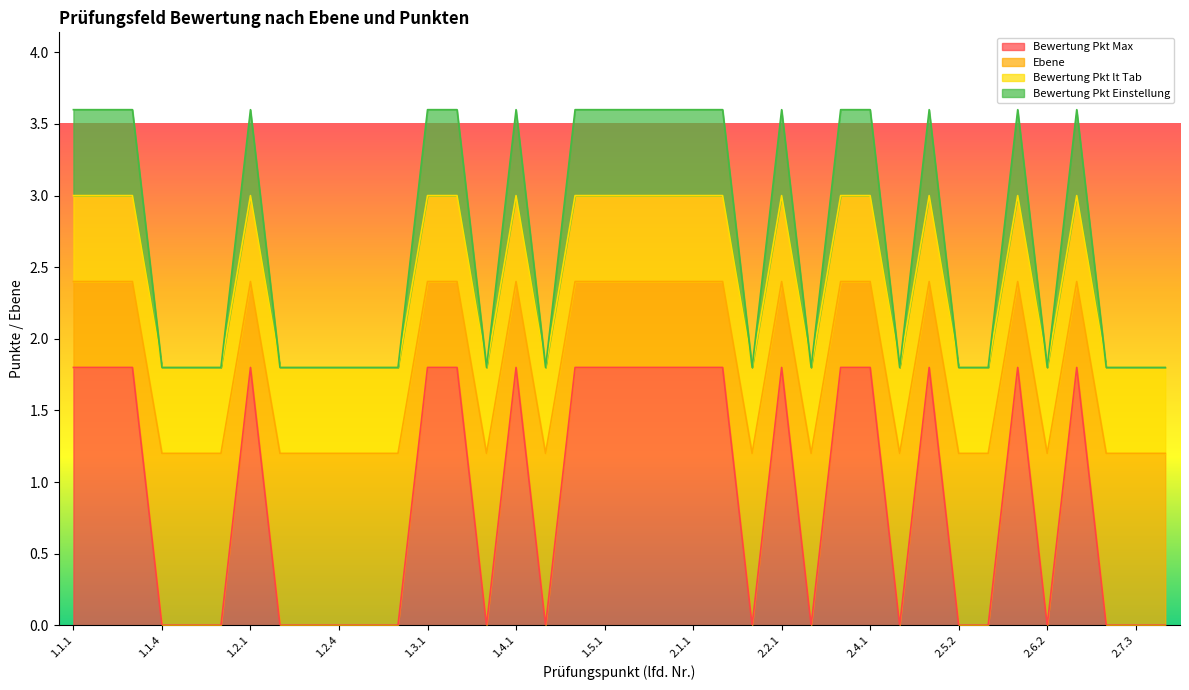

True or false: Ebene and Bewertung Pkt Einstellung cross at least once.

False